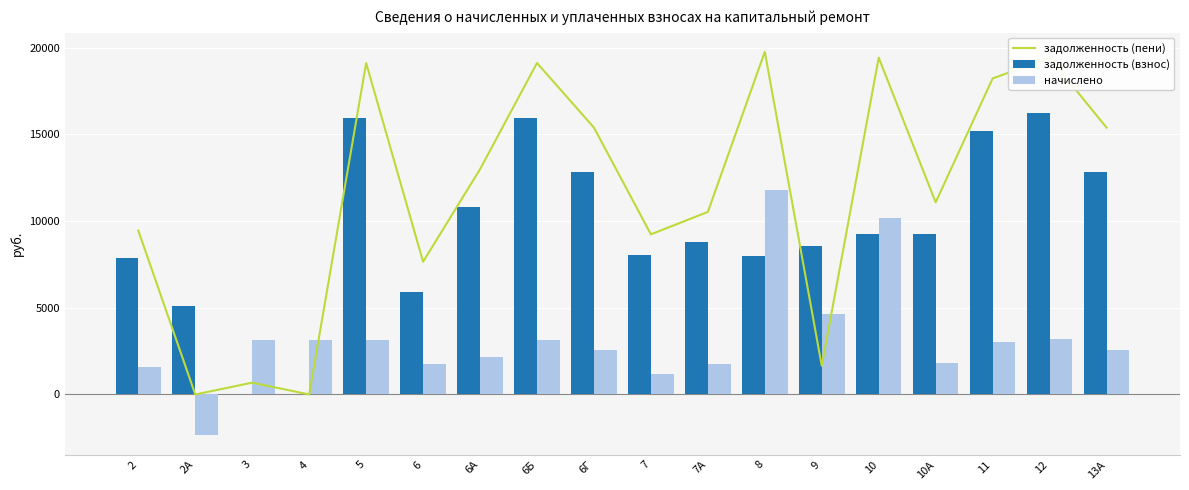

Is it true that начислено equals 10179.3 at 10?

True